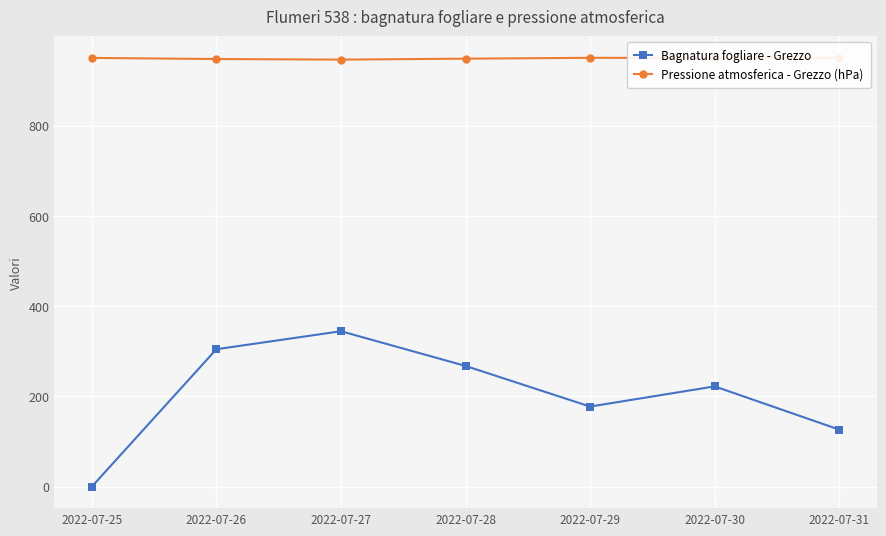

How many values in the Pressione atmosferica - Grezzo (hPa) series exceed 949?

4